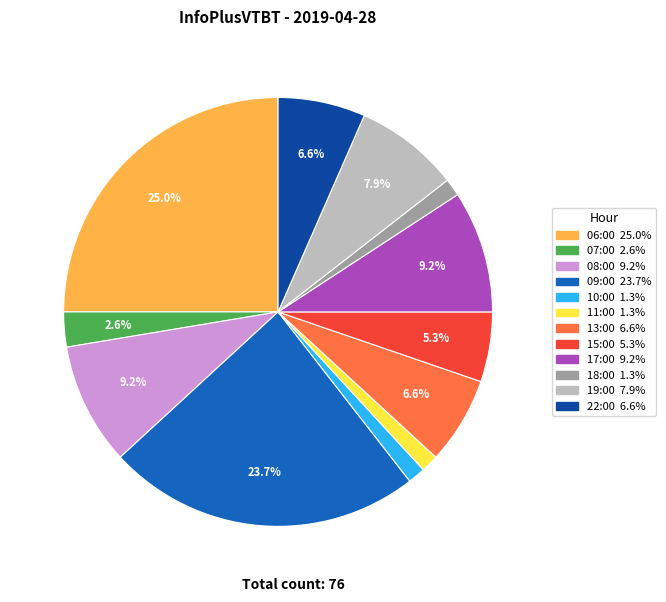

To the nearest percent, what portion does 17:00 represent?

9%